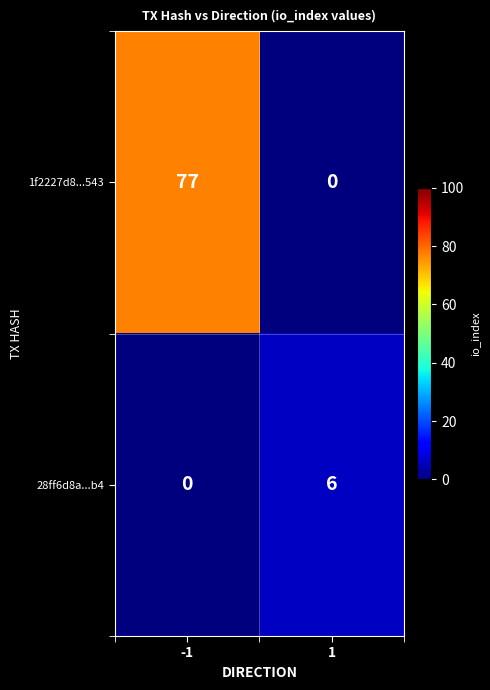

Which series has the widest spread of values?

1f2227d8...543